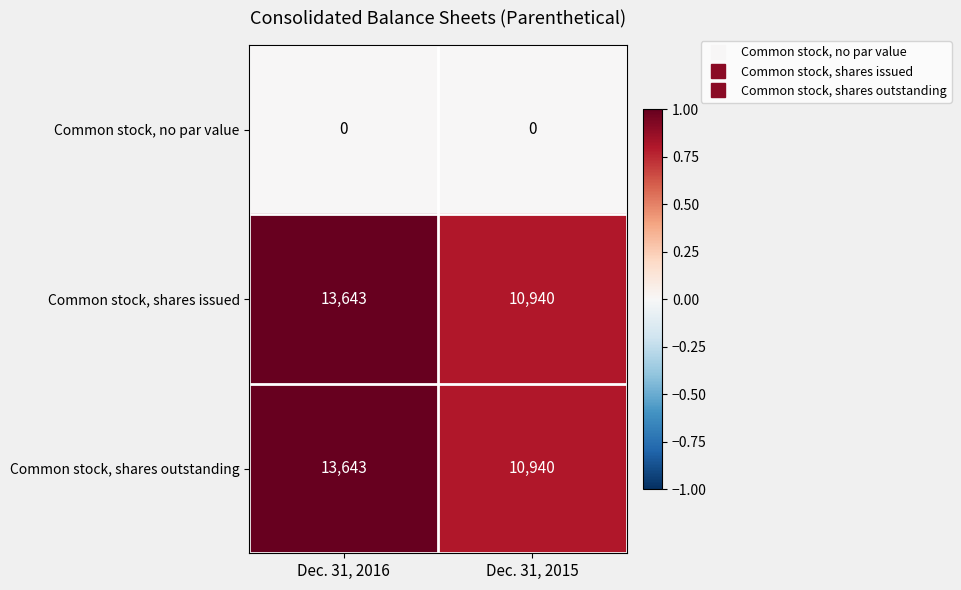

At which category is the sum across all series the highest?

Dec. 31, 2016